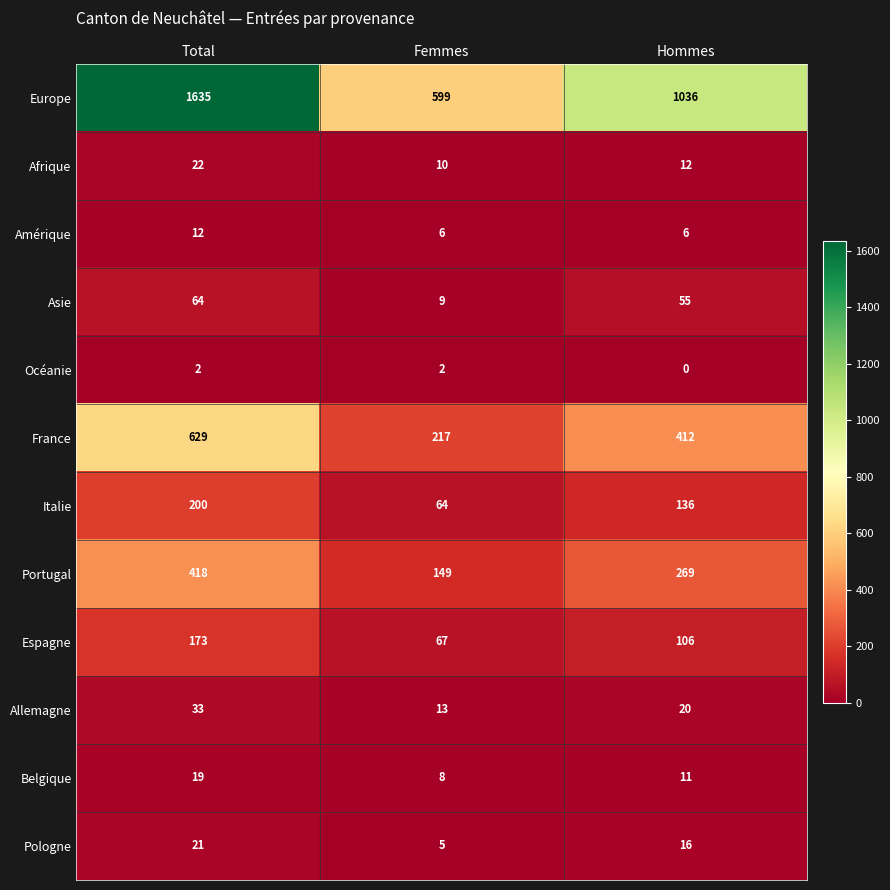

How many distinct data groups are displayed?

12